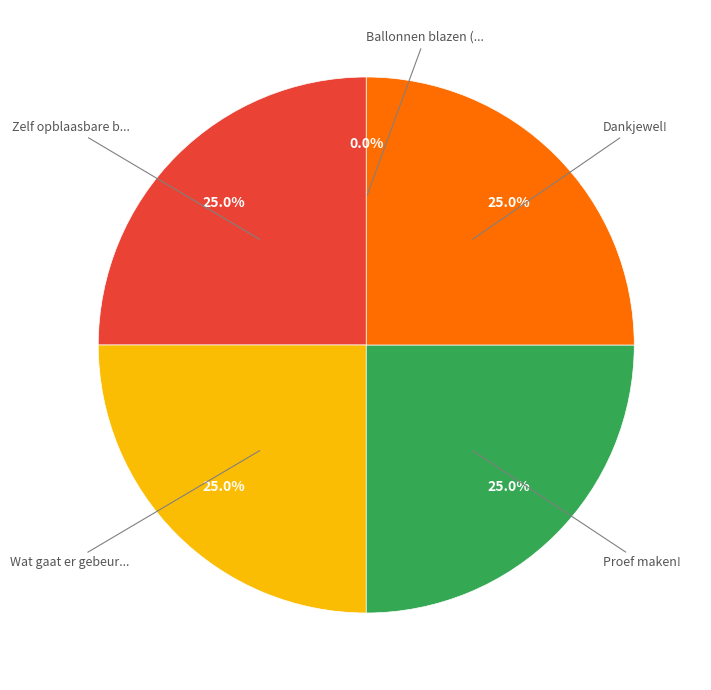

Is there a majority slice in this chart?

No